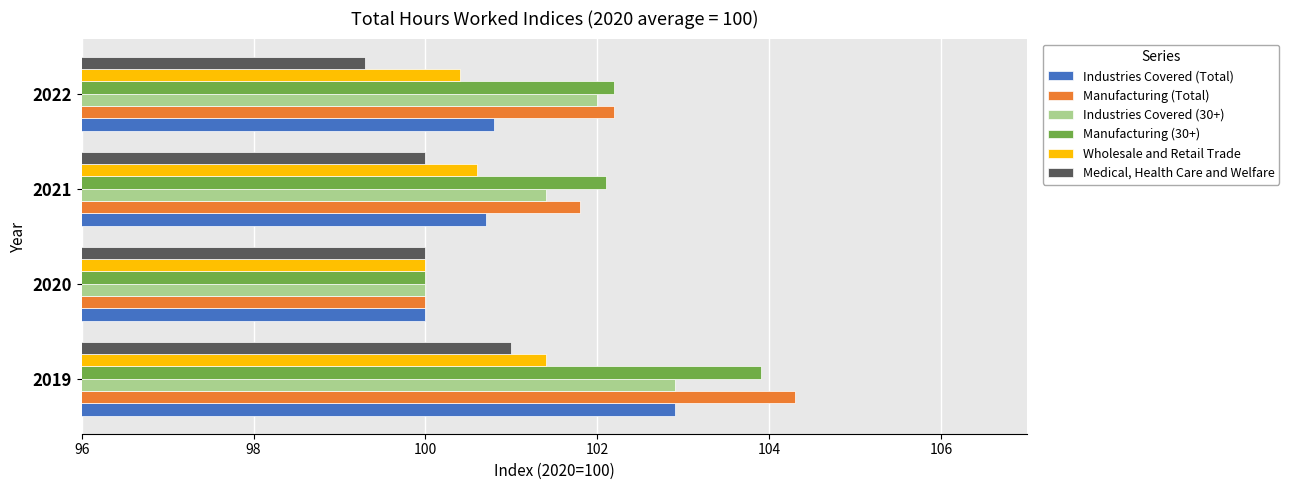

What is the total value across all series at 2019?

616.4